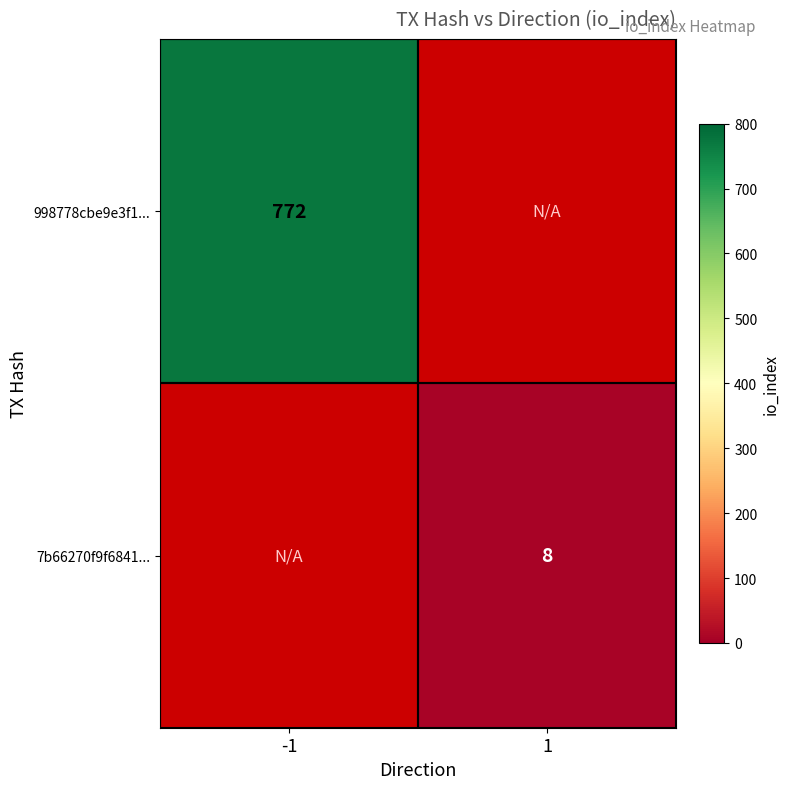

True or false: 998778cbe9e3f1... has a value of 772 at -1.

True